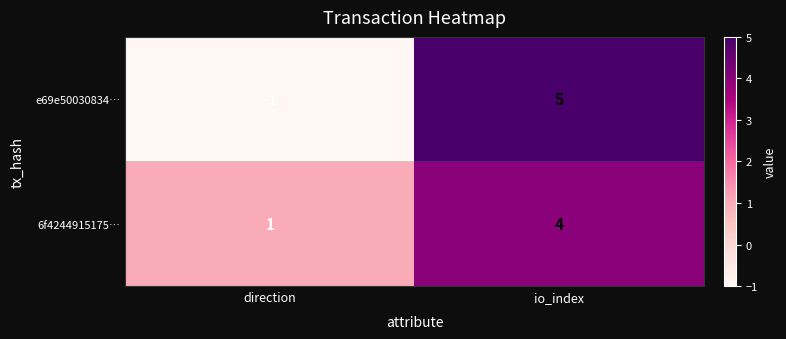

Where is e69e50030834… nearest to the value 2?

direction